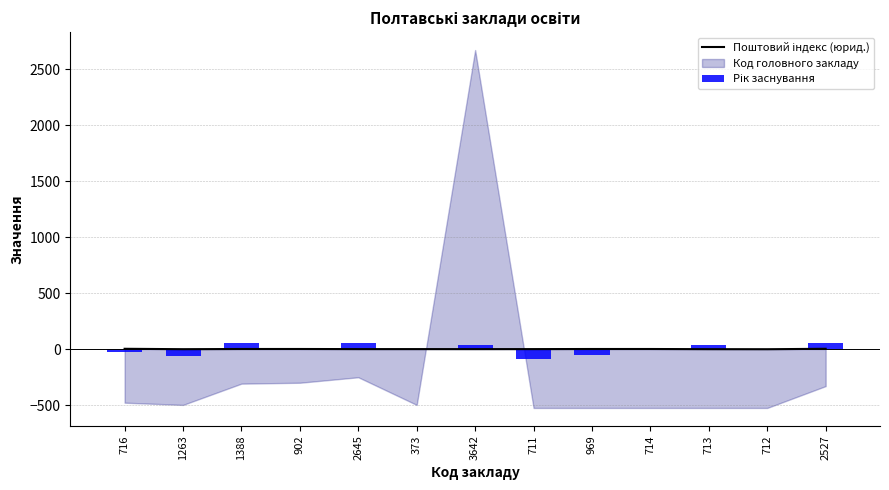

Does the chart contain any negative values?

Yes